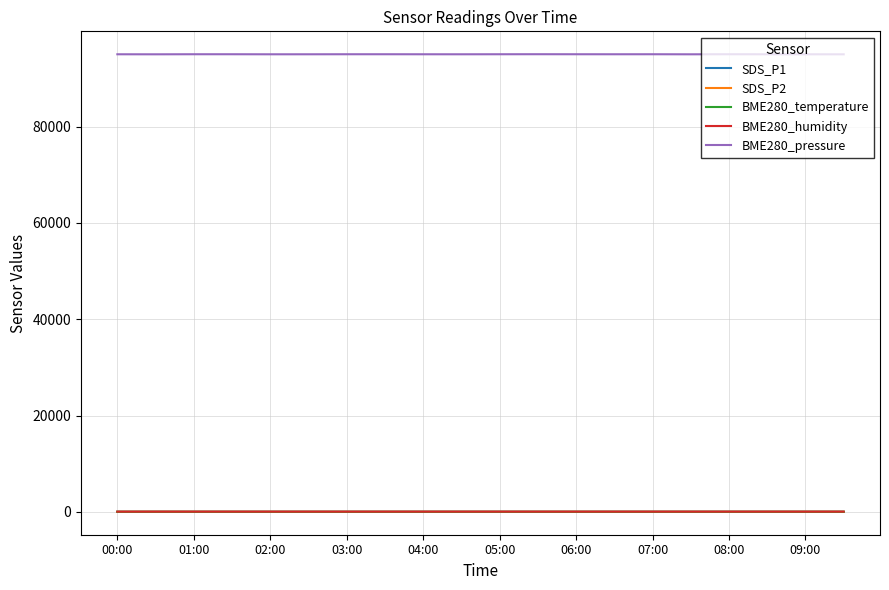

True or false: SDS_P2 and BME280_humidity intersect in this chart.

False